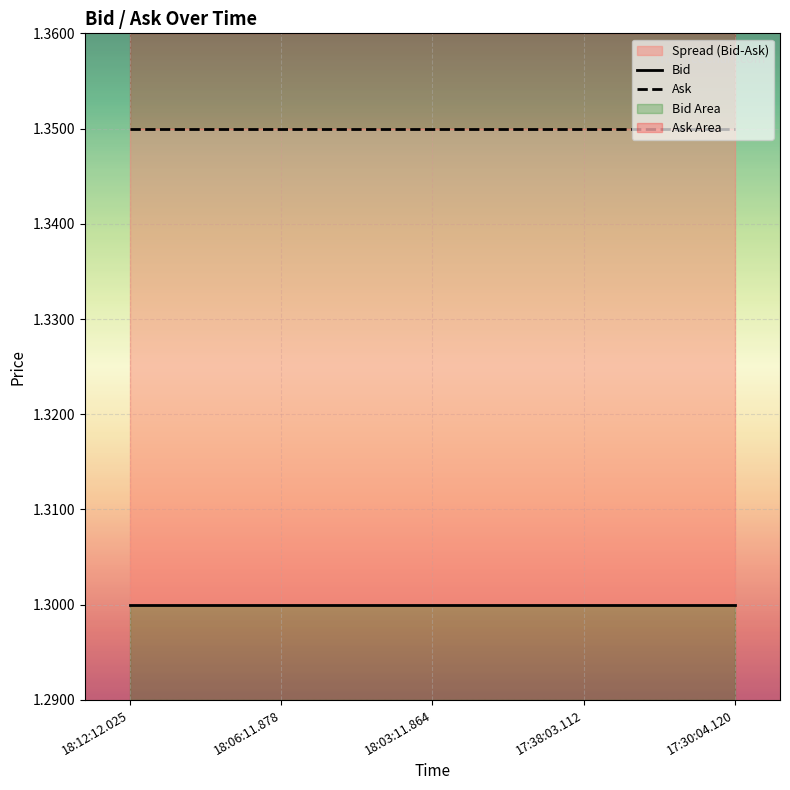

Between 18:03:11.864 and 17:38:03.112, which series saw the biggest shift?

Bid